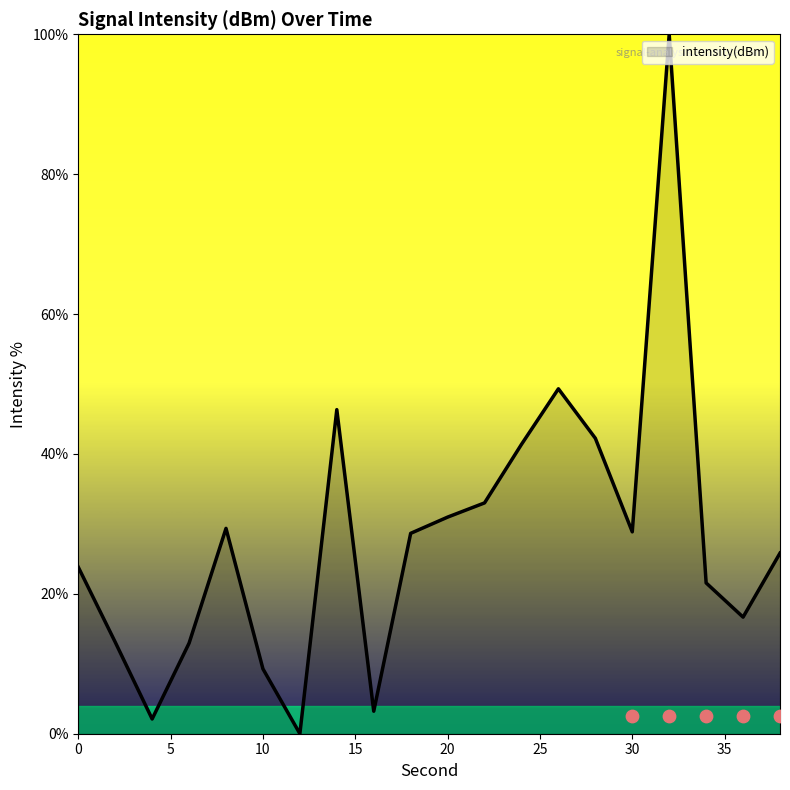

Between 34 and 36, which is larger?

34